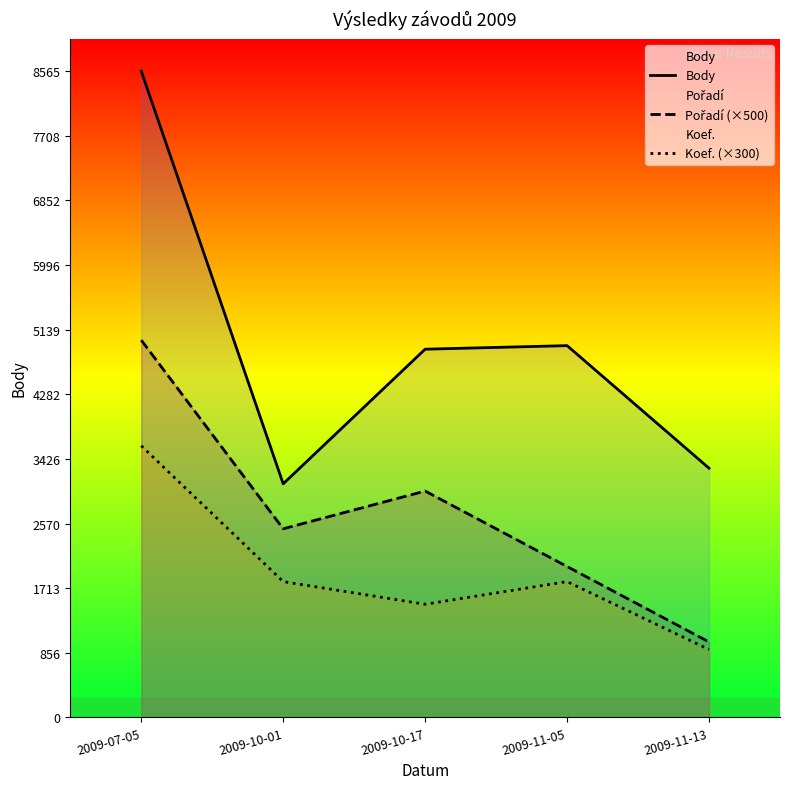

The value of Body at 2009-11-13 is 3303. True or false?

True